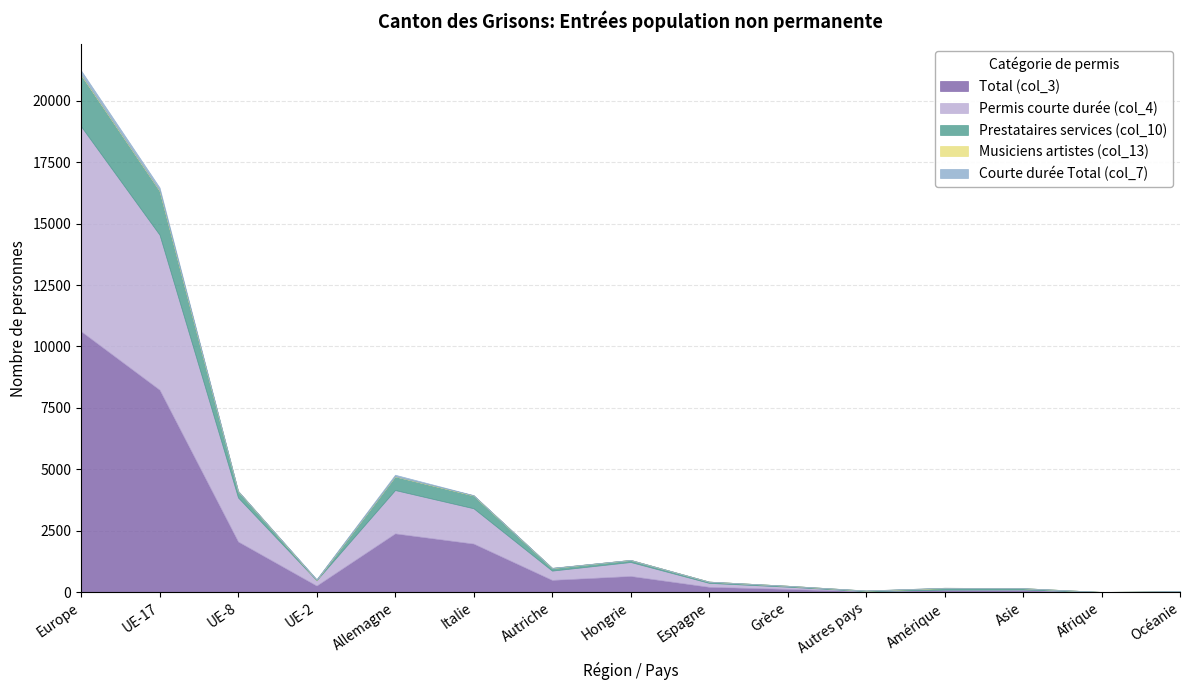

Is the value of Permis courte durée (col_4) at Asie greater than the value of Courte durée Total (col_7) at UE-2?

No